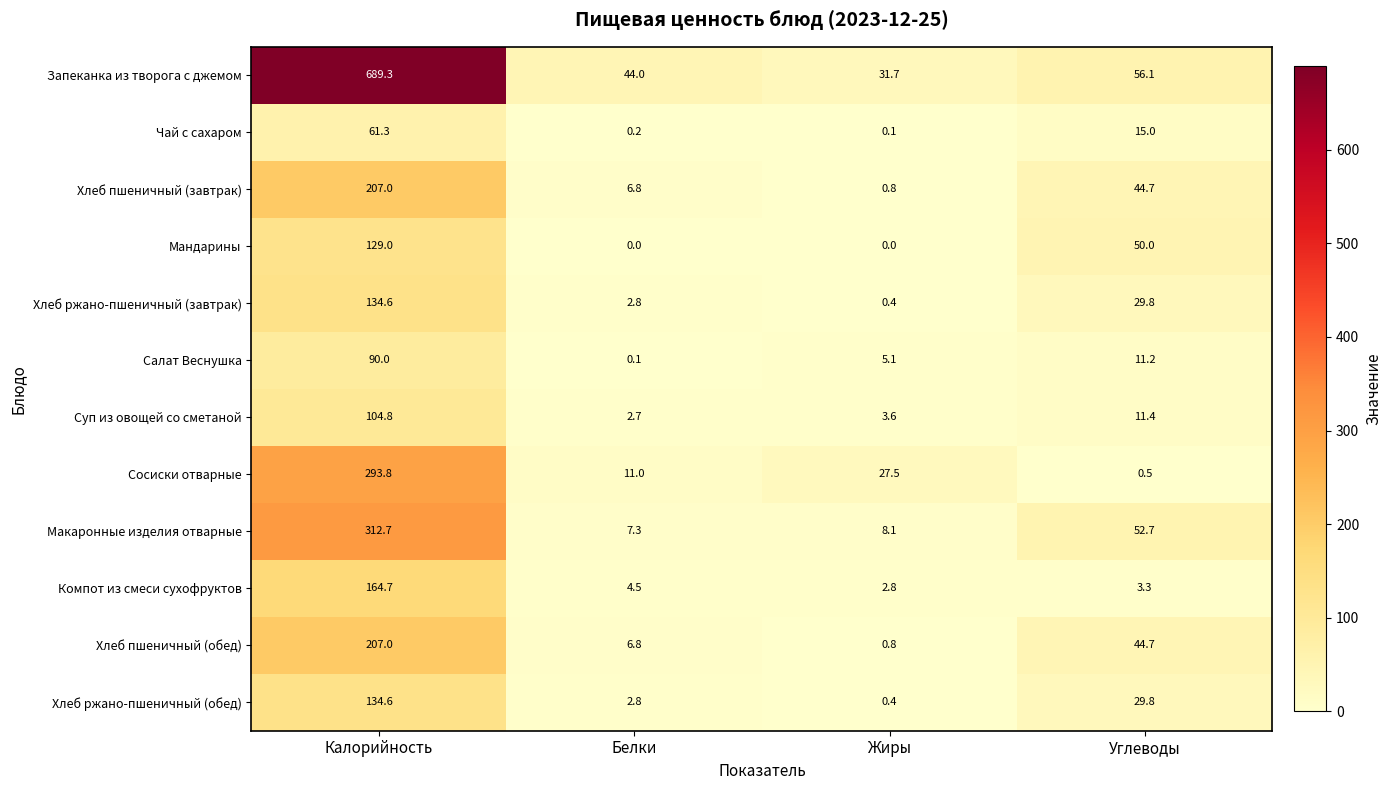

What is the sum of all Хлеб ржано-пшеничный (обед) values?

167.6